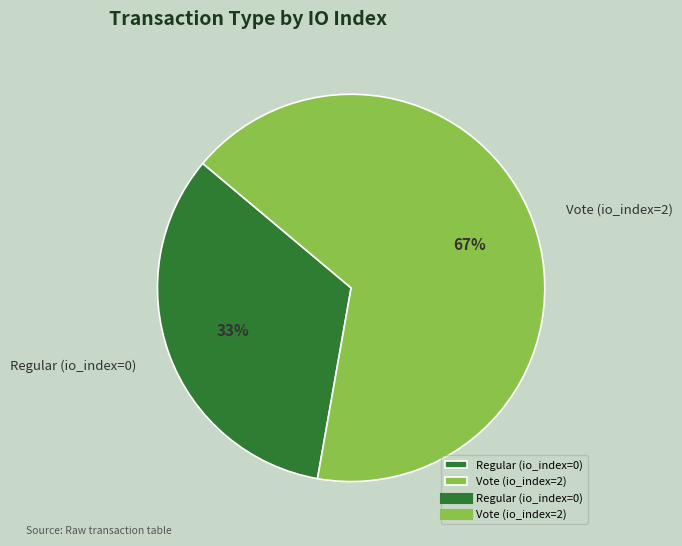

What is the smallest slice in the pie chart?

Regular (io_index=0)